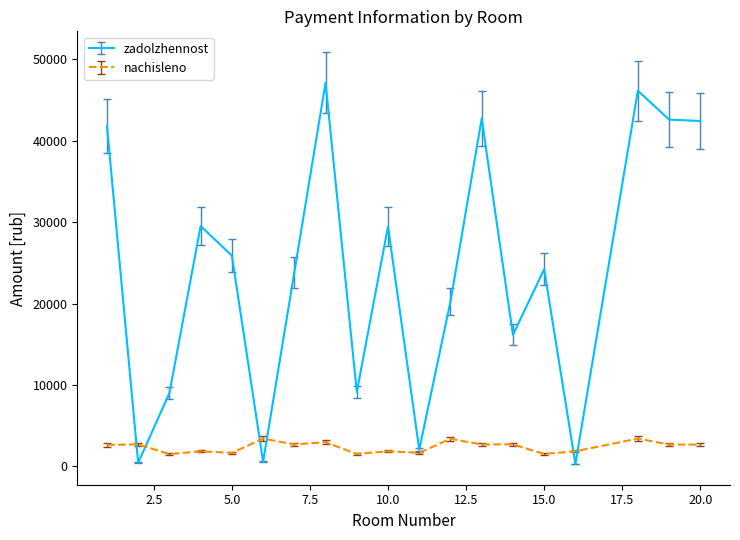

List the series in order of their overall mean, lowest first.

nachisleno, zadolzhennost